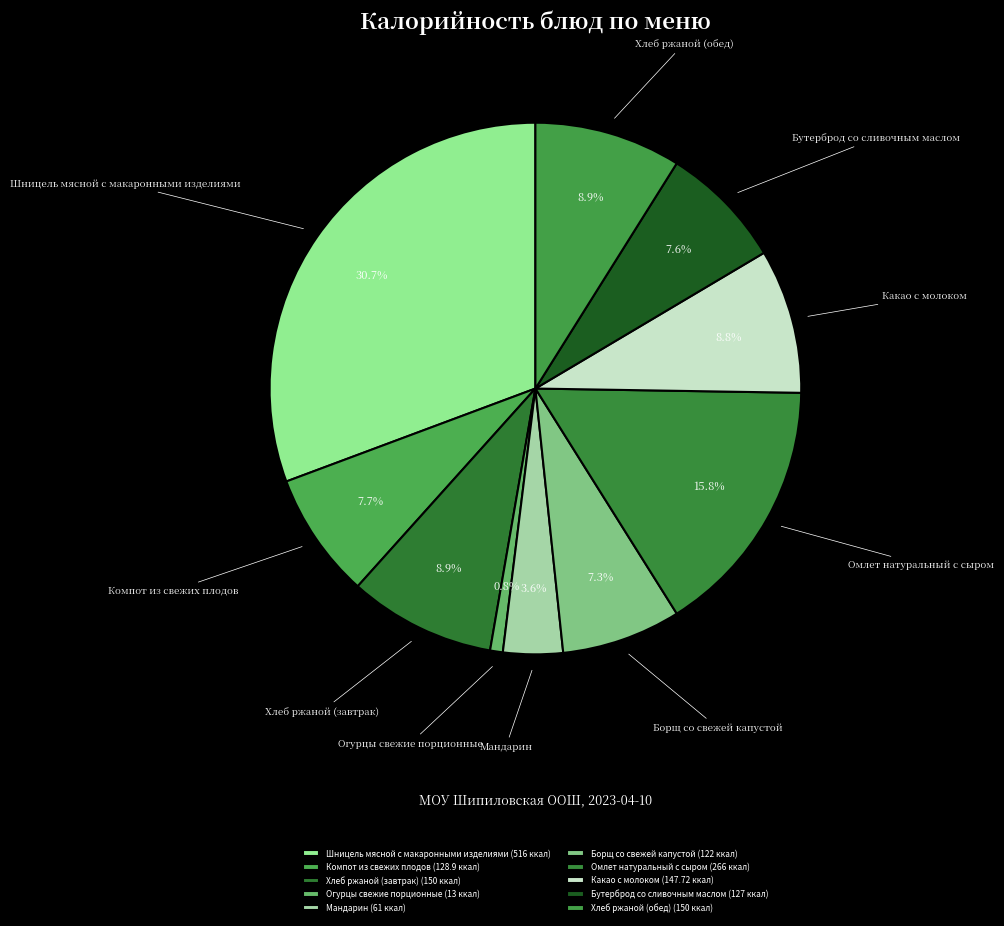

To the nearest percent, what is the difference between the Какао с молоком and Шницель мясной с макаронными изделиями slice percentages?

22%